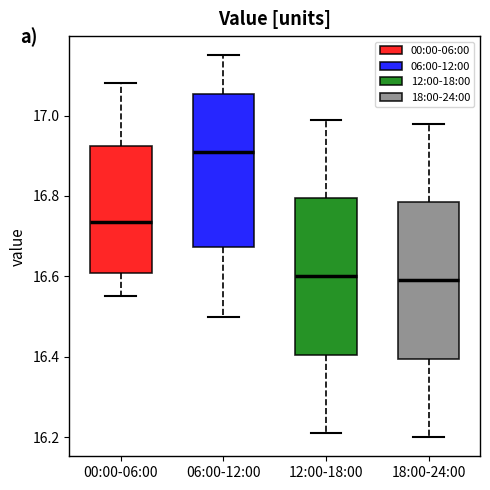

Reading left to right, transcribe this box plot: for each box, give where its median line is, the range the box spans, and where its two whiskers end, as read against the y-axis. The values are not printed on the chart, so give them approximately, as read against the axis.

00:00-06:00: median 16.74, box 16.60 to 16.92, whiskers 16.56 to 17.08
06:00-12:00: median 16.92, box 16.68 to 17.06, whiskers 16.50 to 17.16
12:00-18:00: median 16.60, box 16.40 to 16.80, whiskers 16.22 to 17.00
18:00-24:00: median 16.60, box 16.40 to 16.78, whiskers 16.20 to 16.98